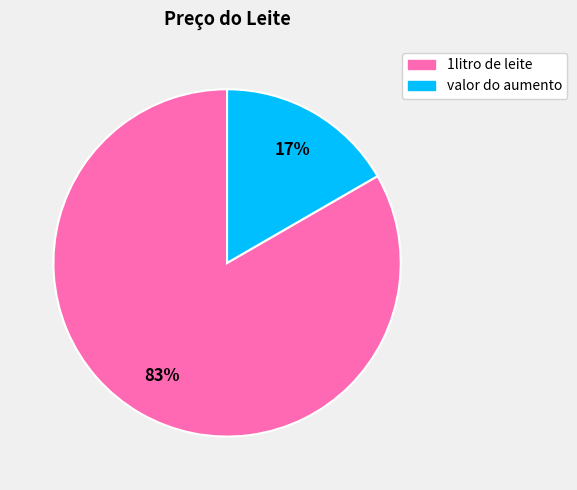

To the nearest percent, what is the combined percentage of 1litro de leite and valor do aumento?

100%